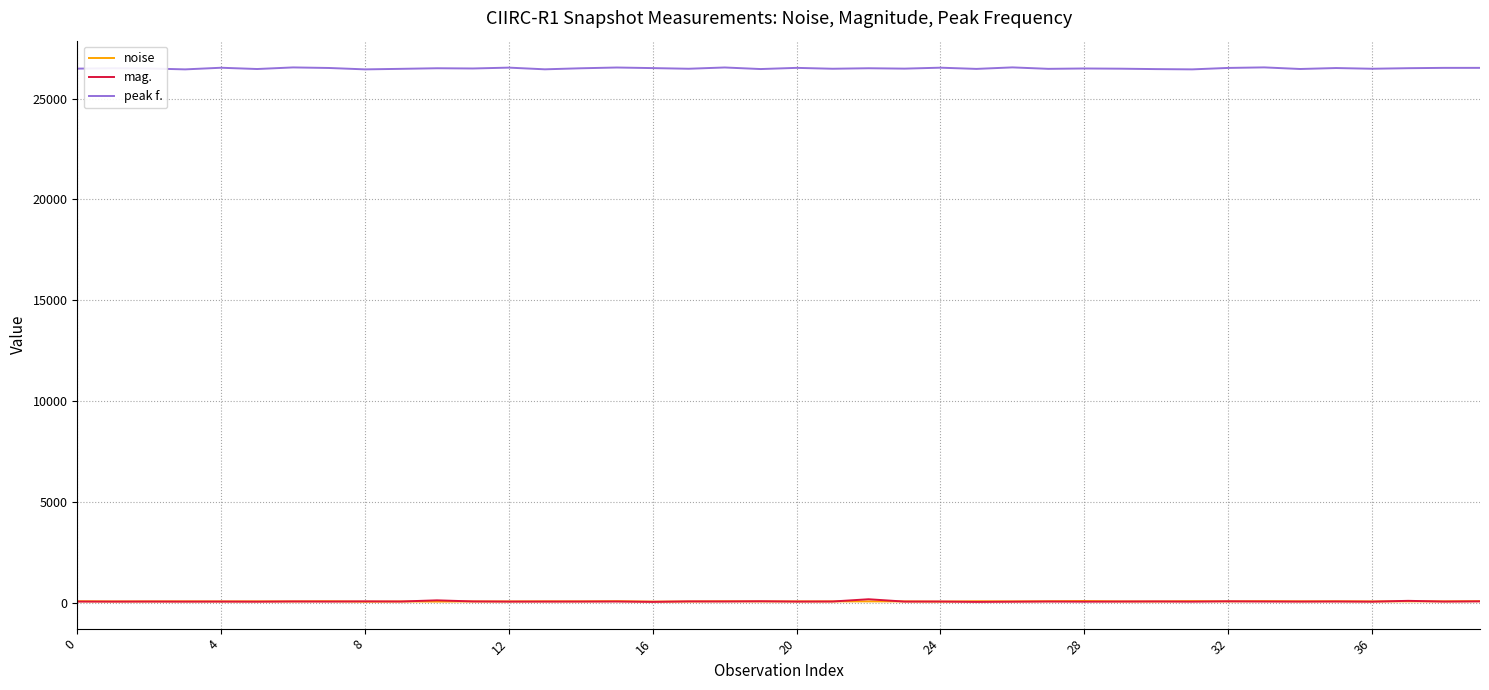

Which series has the largest total across all categories?

peak f.